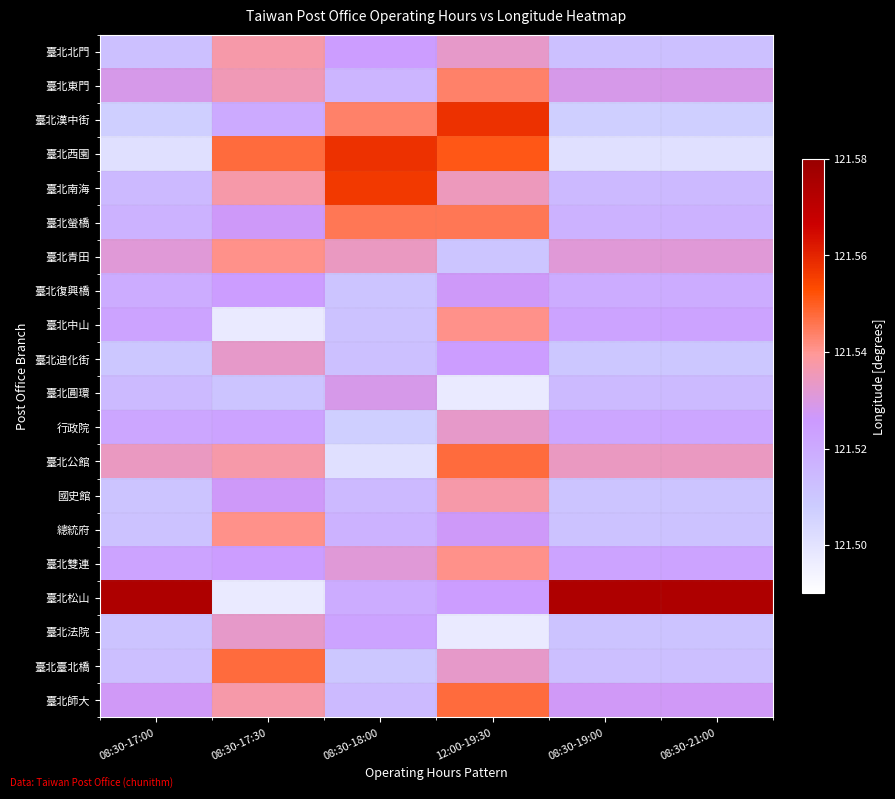

Between 08:30-19:00 and 12:00-19:30, which is larger?

12:00-19:30